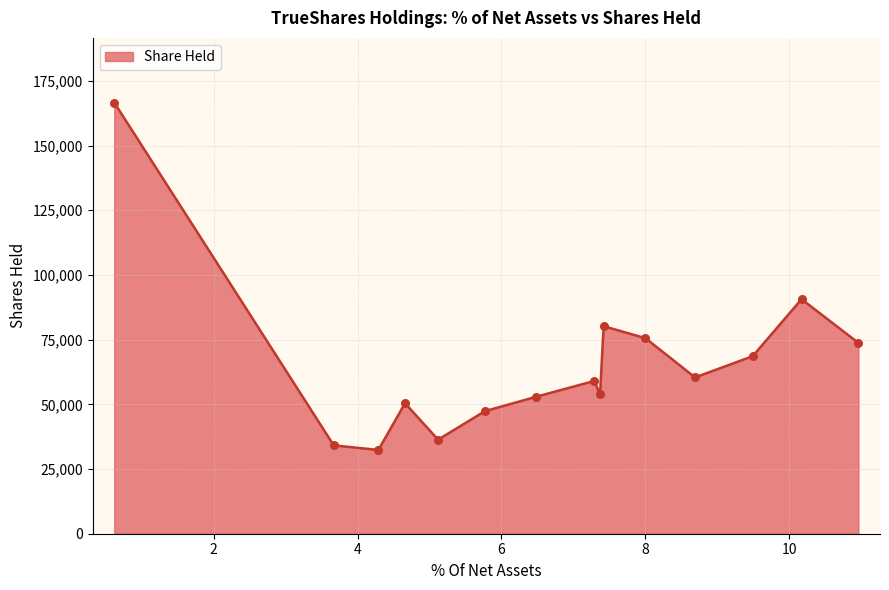

What is the minimum value shown in the chart?

32372